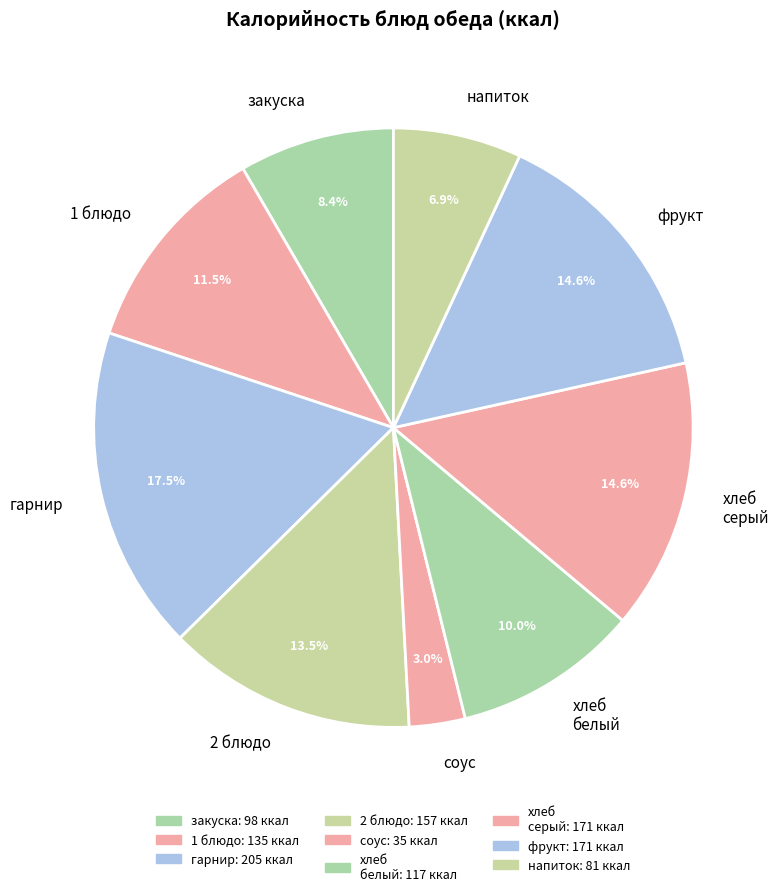

What is the smallest slice in the pie chart?

соус